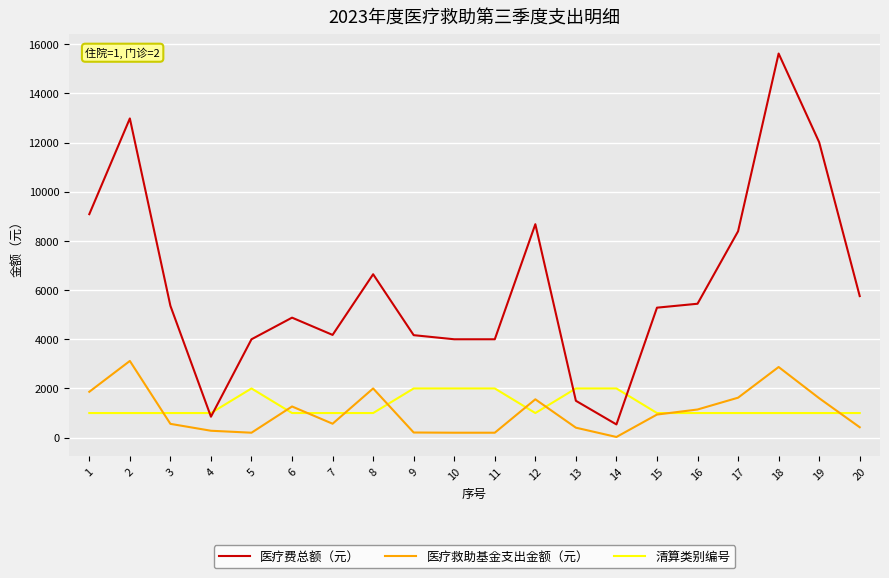

At which label does 医疗救助基金支出金额（元） reach its minimum?

14